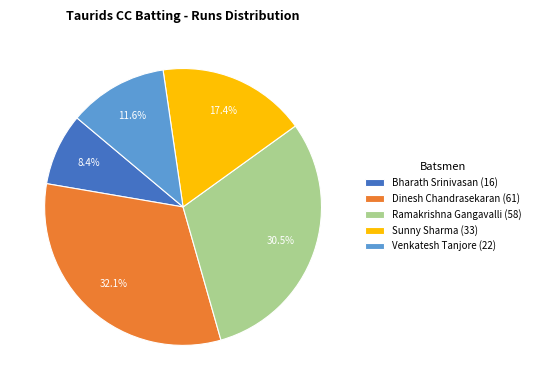

What is the ratio of the value at Venkatesh Tanjore (22) to the value at Bharath Srinivasan (16)?

1.4